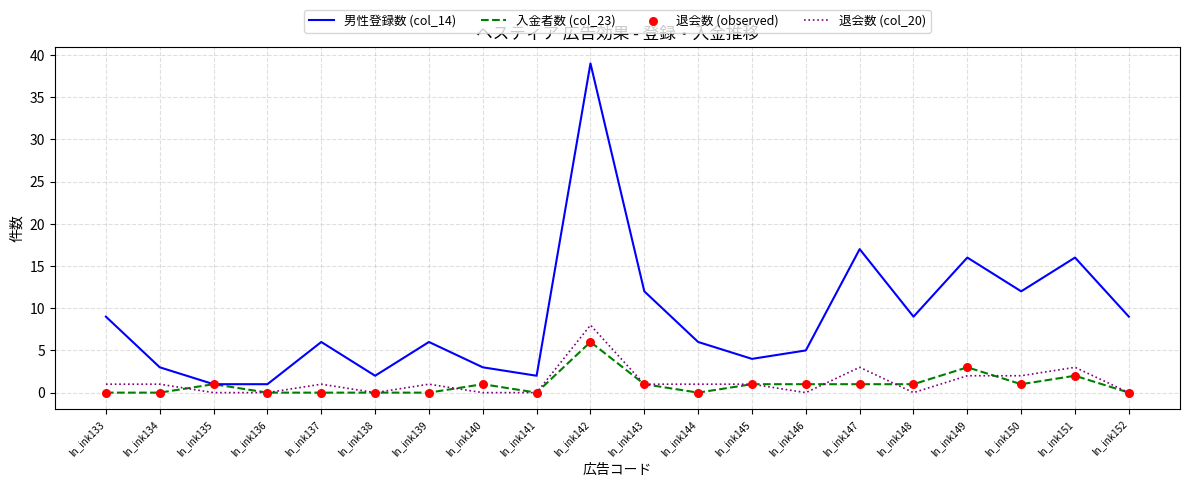

At how many categories does at least one series exceed 15?

4